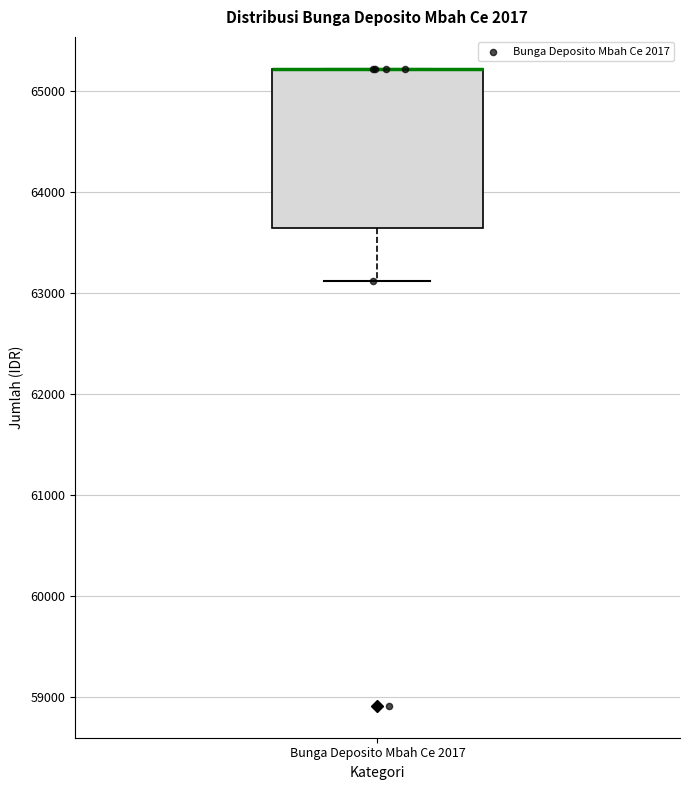

Transcribe this box plot: give where the median line is, the range the box spans, and where the two whiskers end, as read against the y-axis. The values are not printed on the chart, so give them approximately, as read against the axis.

median 65200 (drawn on the box's upper edge), box 63600 to 65200, whiskers 63100 to 65200